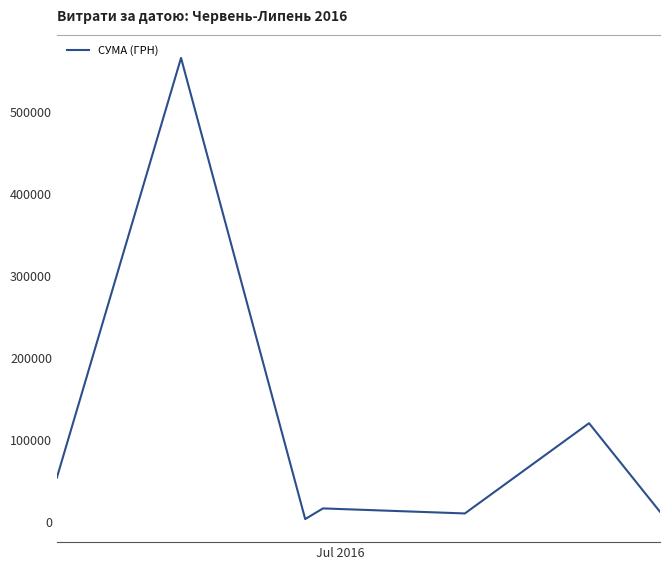

What is the difference between the maximum and minimum values?

563037.8